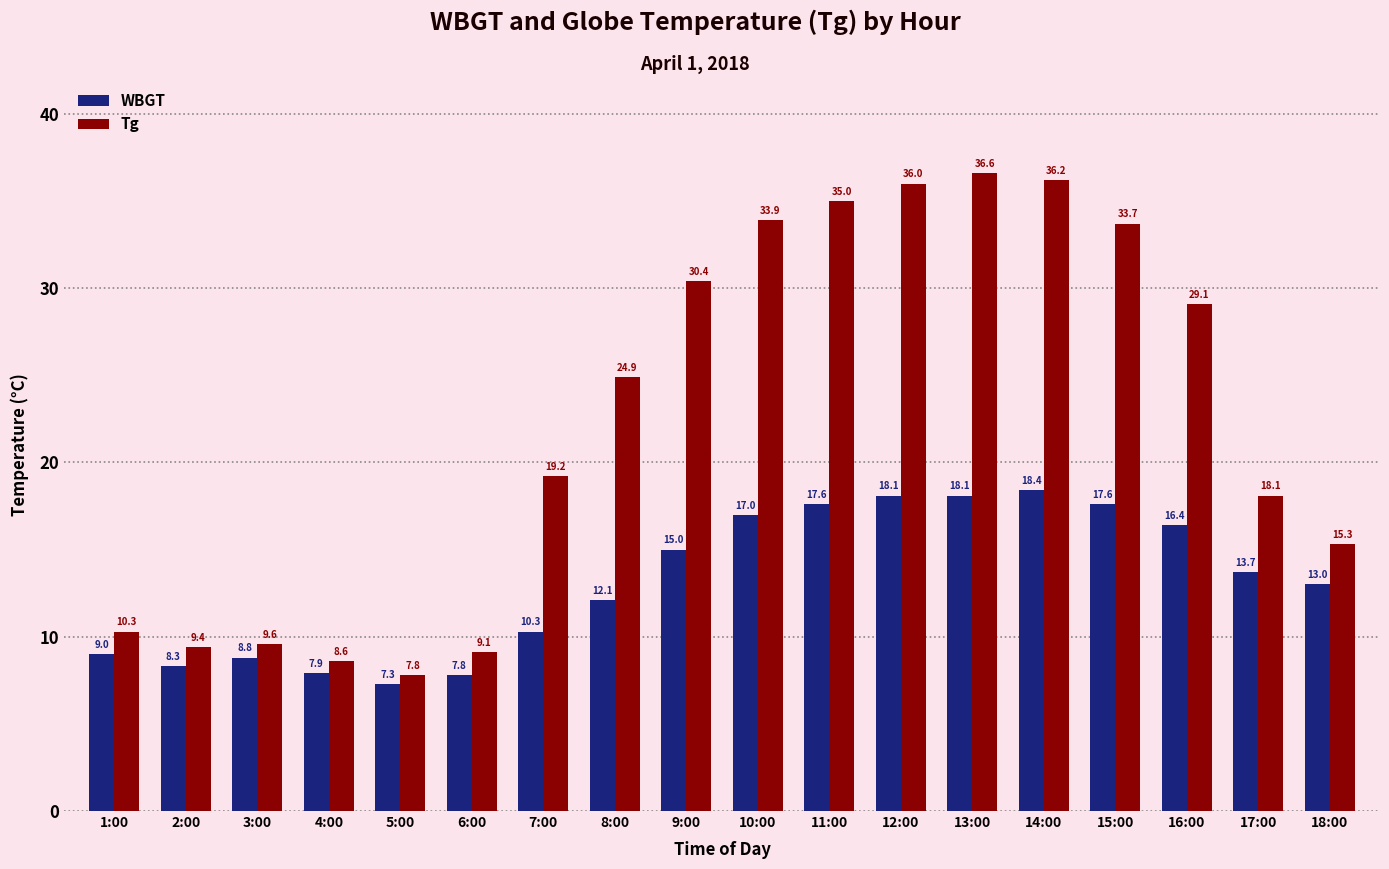

List the series in order of their overall mean, highest first.

Tg, WBGT